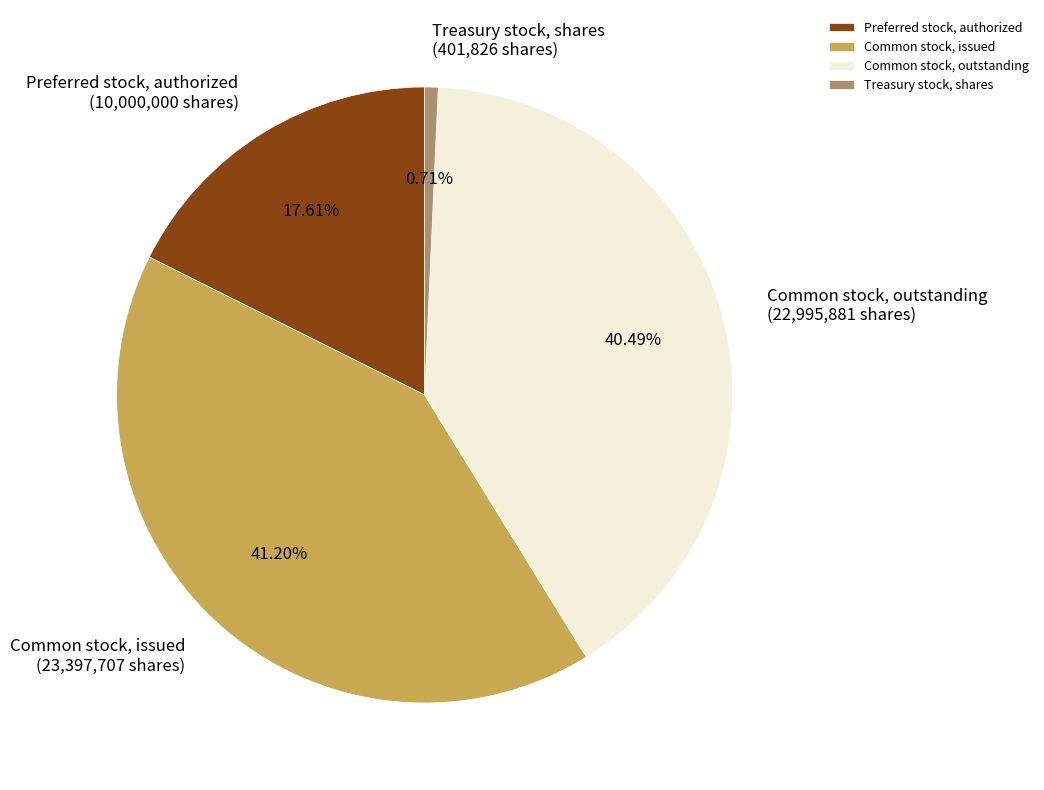

How many slices are in this pie chart?

4